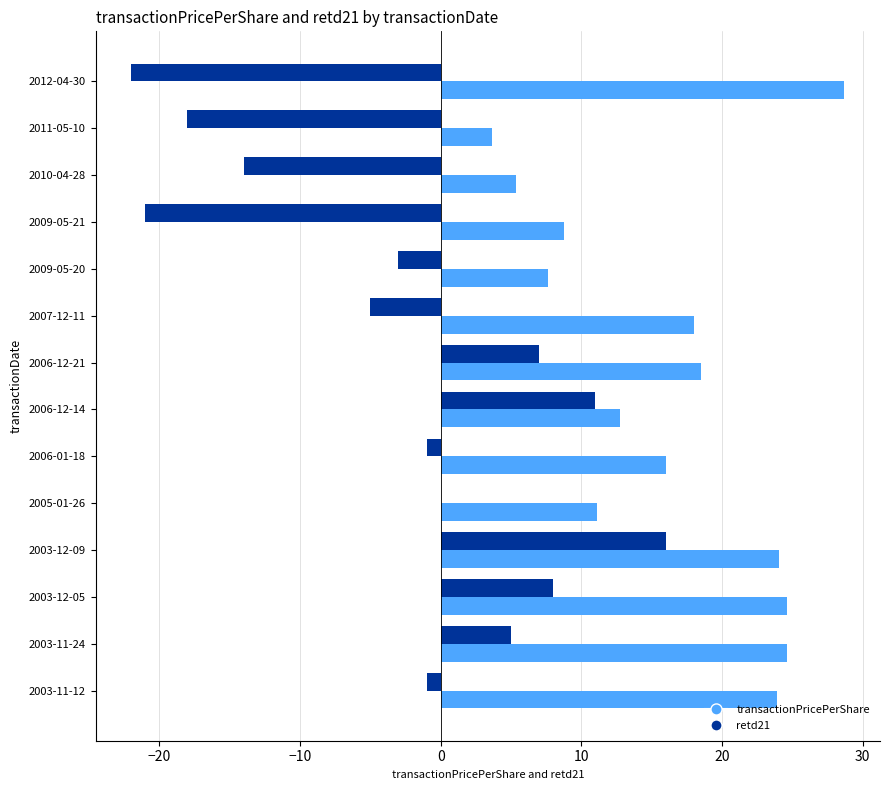

What is the greatest value displayed?

28.7